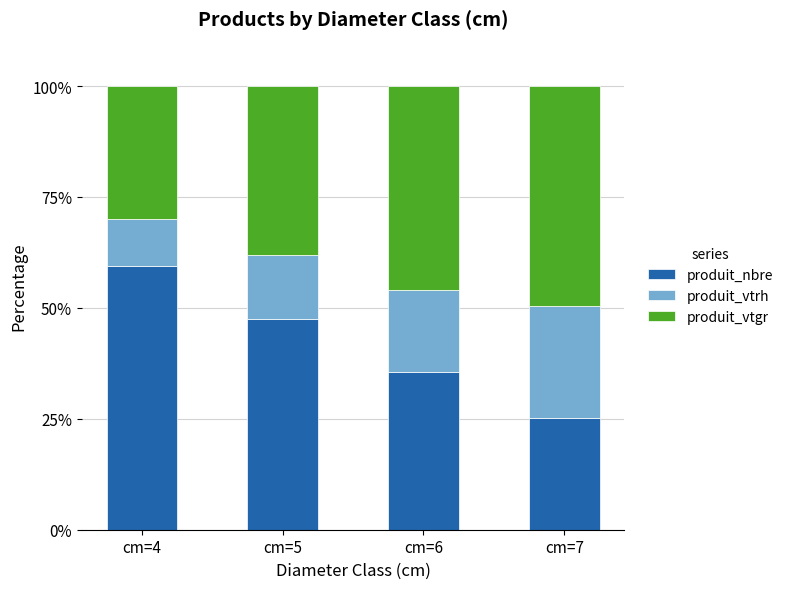

What is the average value of the produit_nbre series?

41.9